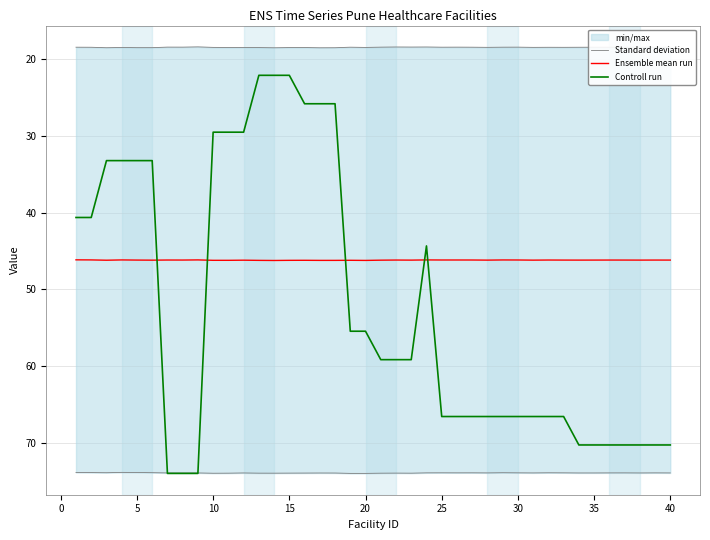

What is the minimum value for Ensemble mean run?

46.2